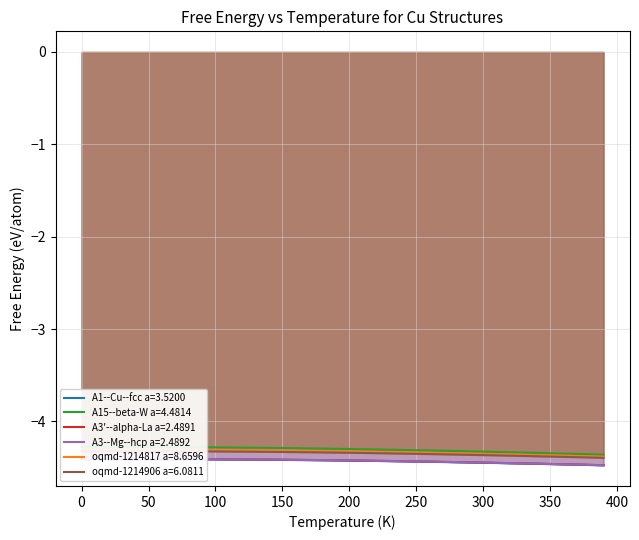

Is the value of A3--Mg--hcp a=2.4892 at 0 greater than the value of A3'--alpha-La a=2.4891 at 160?

Yes